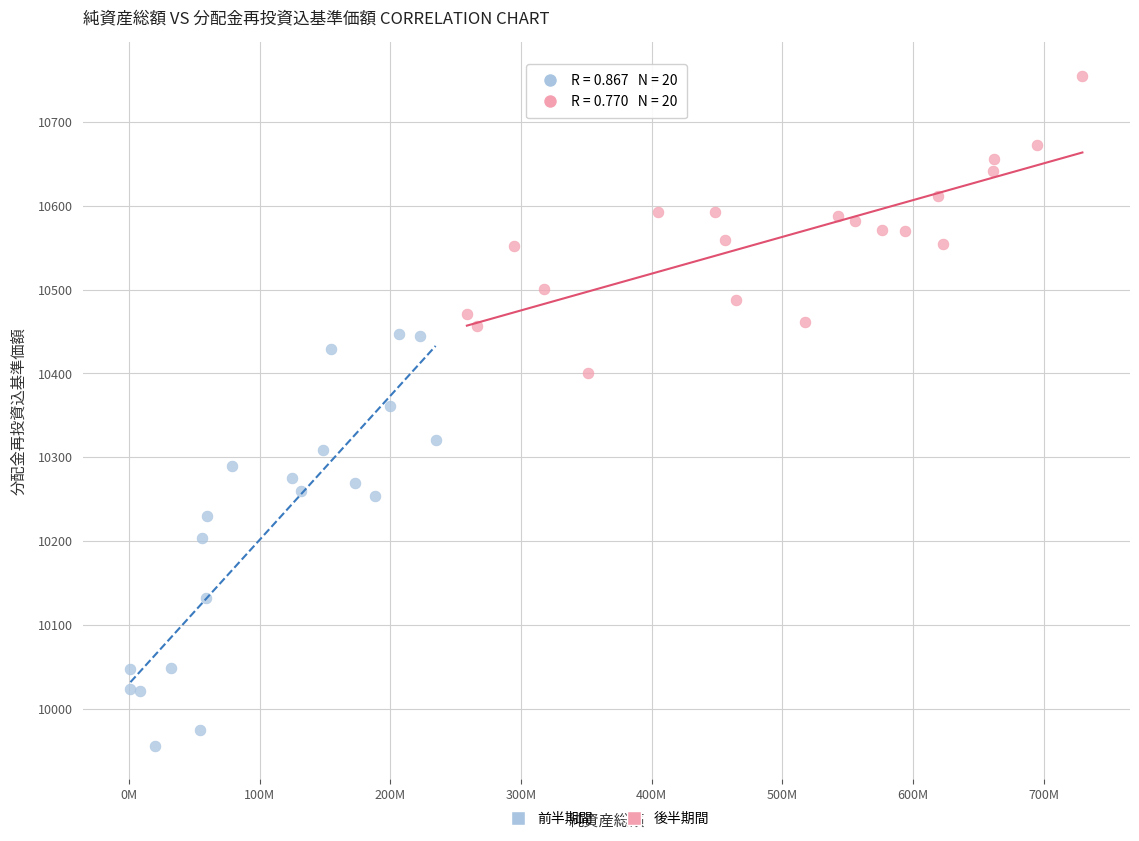

Which series has the widest spread of Y values?

前半期間